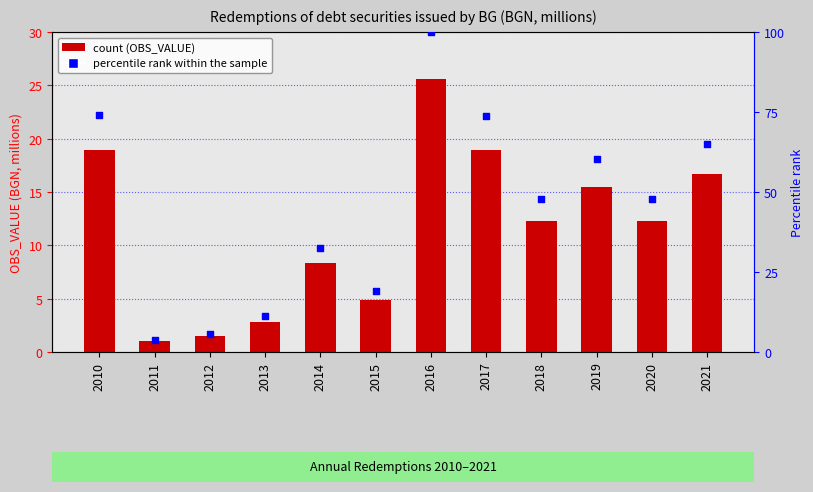

Which series contains the lowest Y value?

OBS_VALUE